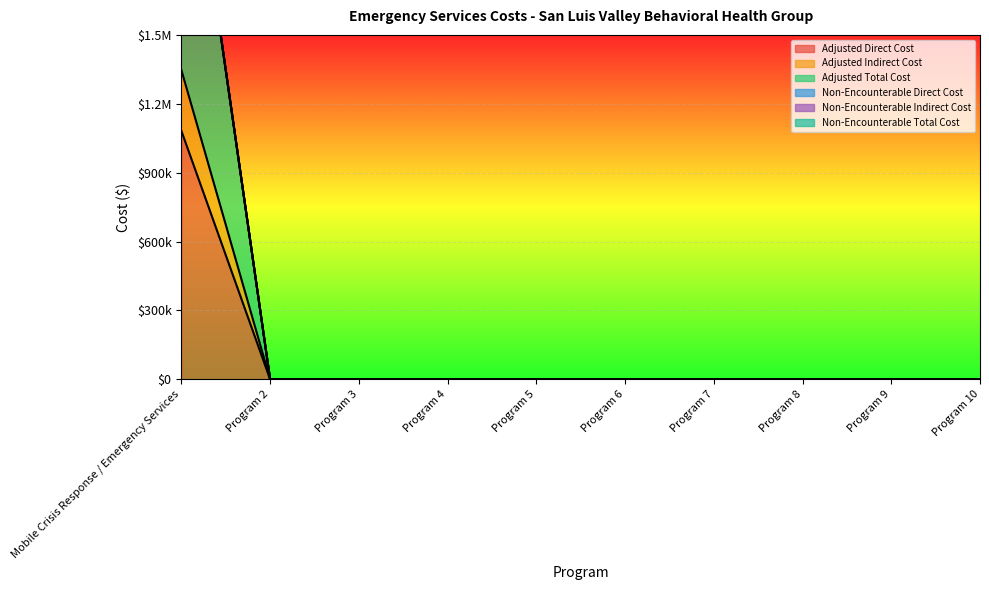

True or false: Adjusted Total Cost and Adjusted Direct Cost cross at least once.

False